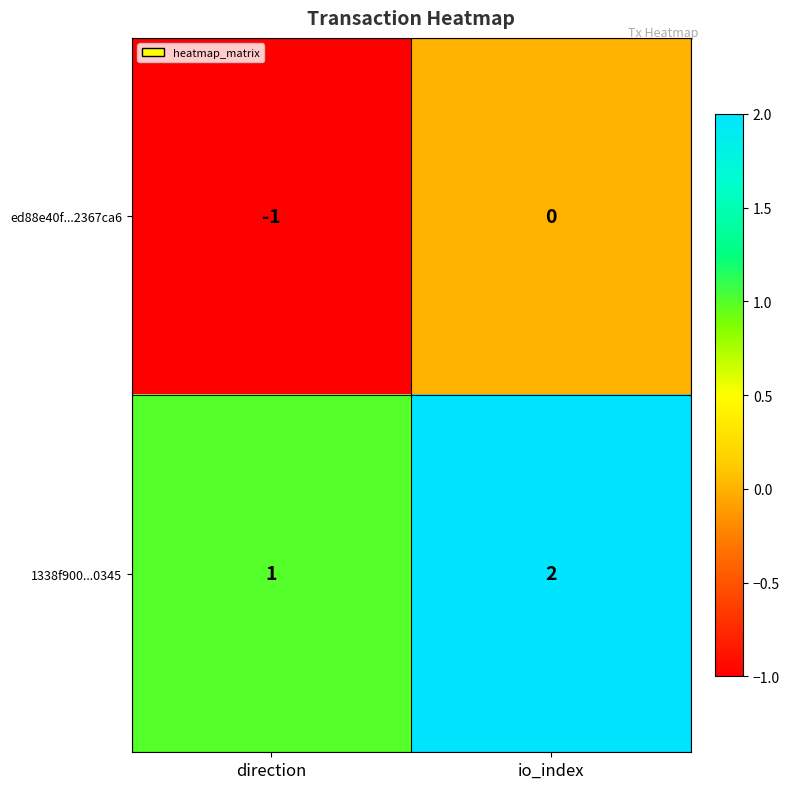

The 1338f900...0345 series shows 2 at io_index. True or false?

True